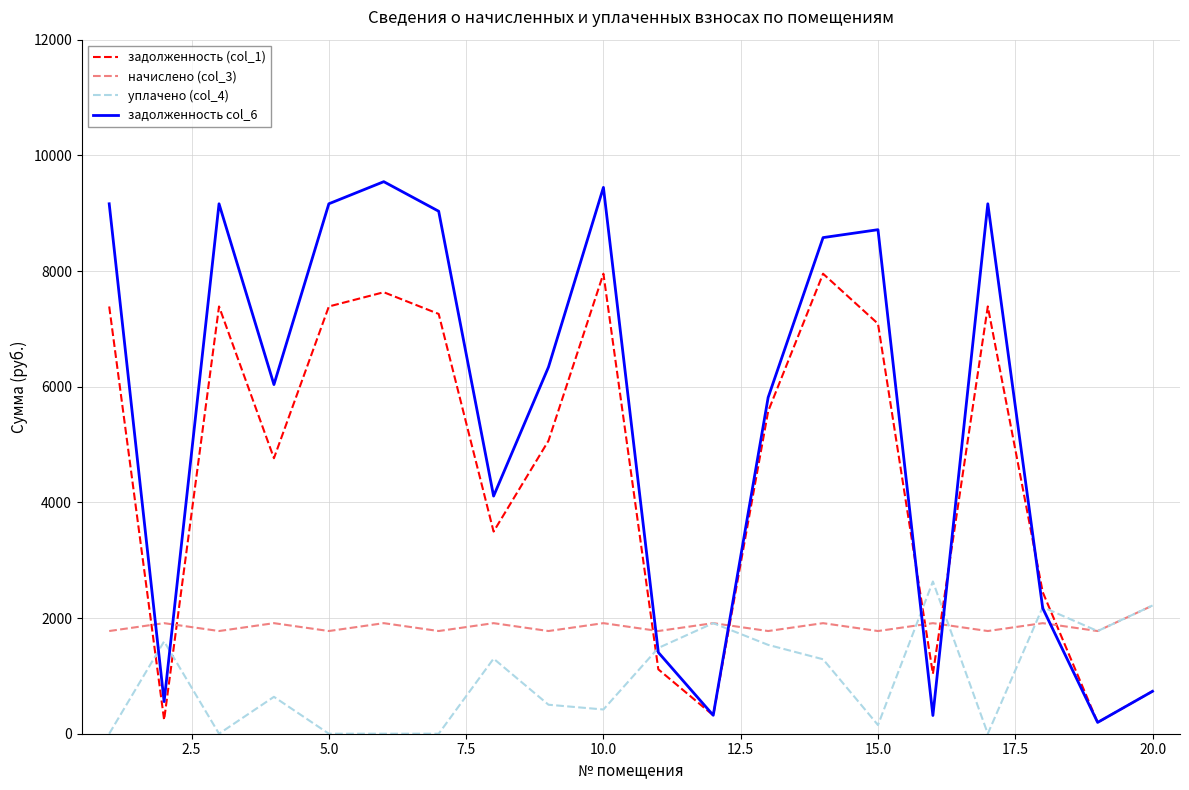

Which series has the widest spread of values?

задолженность col_6